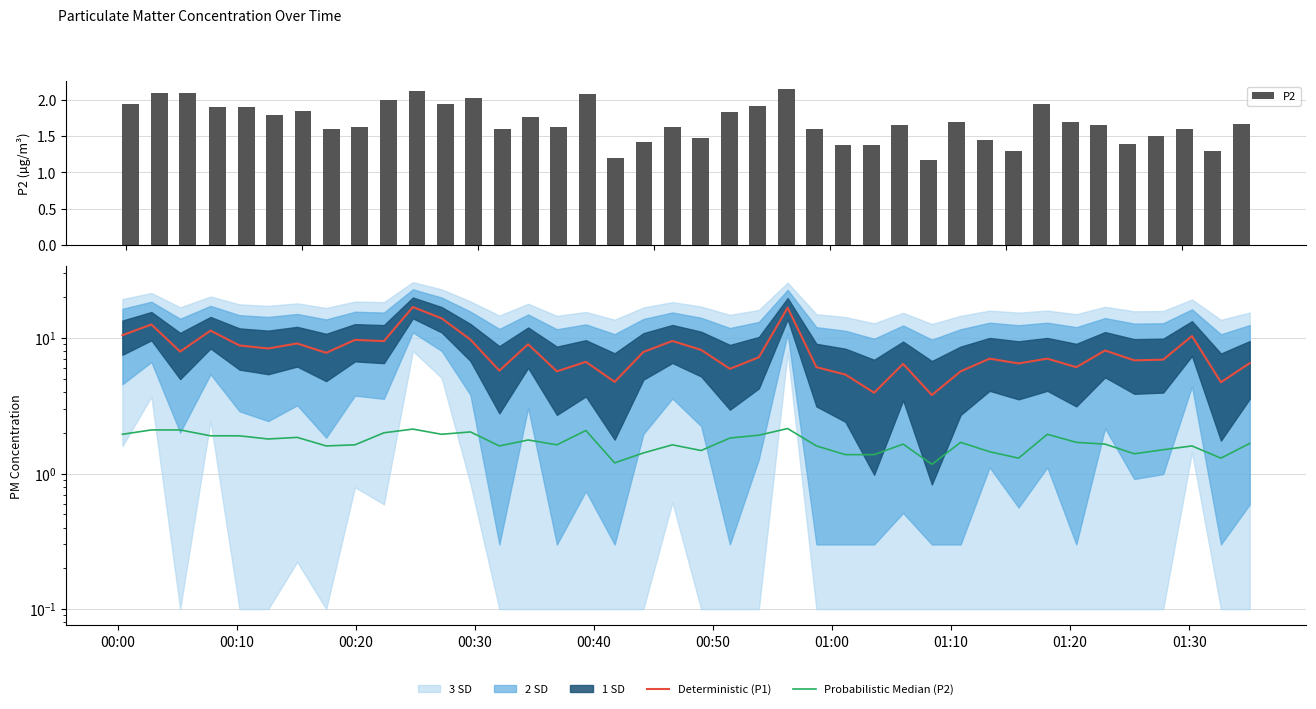

Which series has the largest range (max minus min)?

Deterministic (P1)